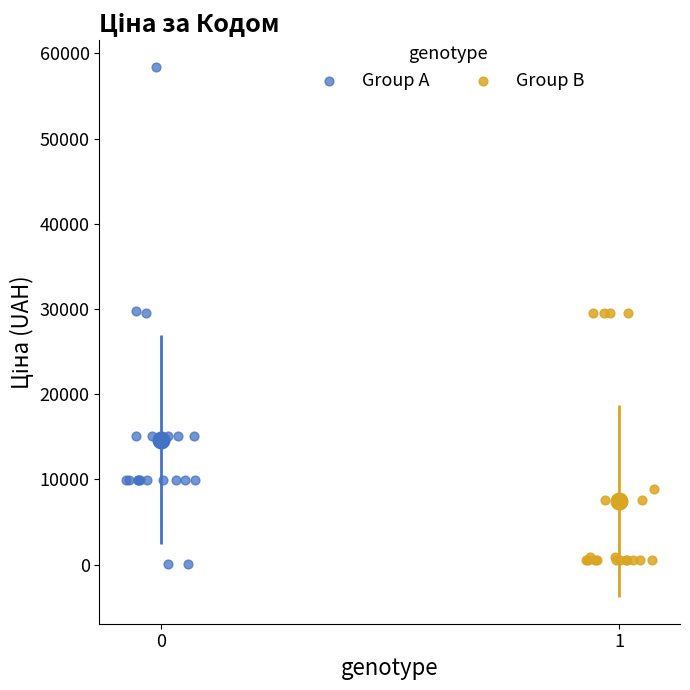

Which series contains the highest Y value?

Group A